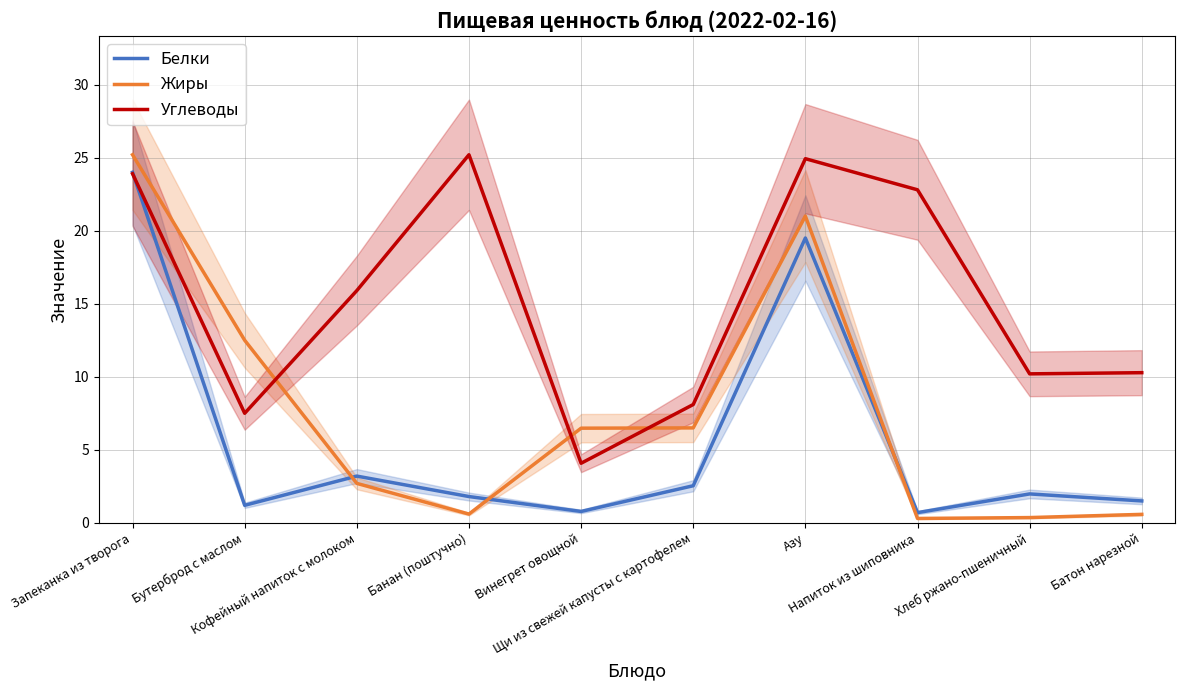

What is the label of the 10th point from the left?

Батон нарезной